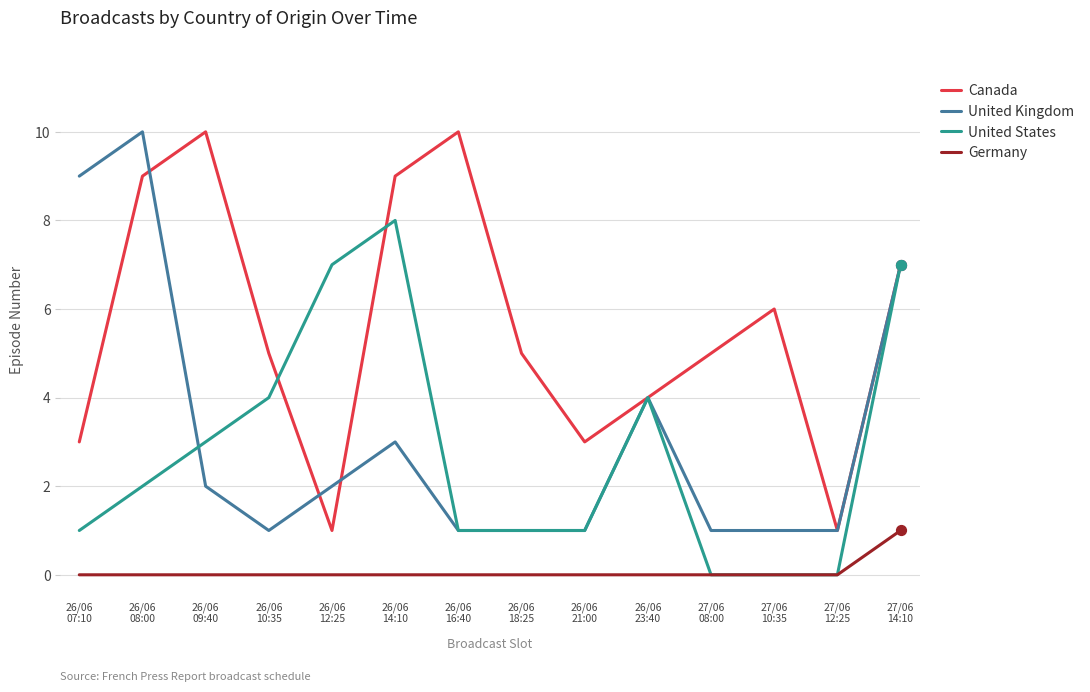

What is the total value across all series at 27/06
14:10?

22